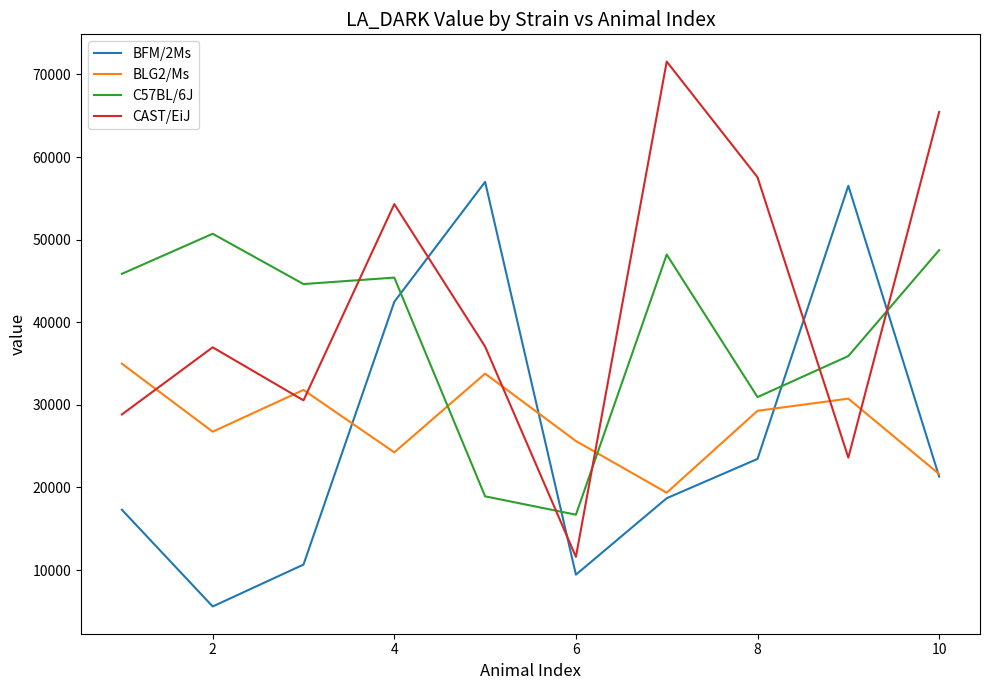

What are all the series names shown in the legend?

BFM/2Ms, BLG2/Ms, C57BL/6J, CAST/EiJ